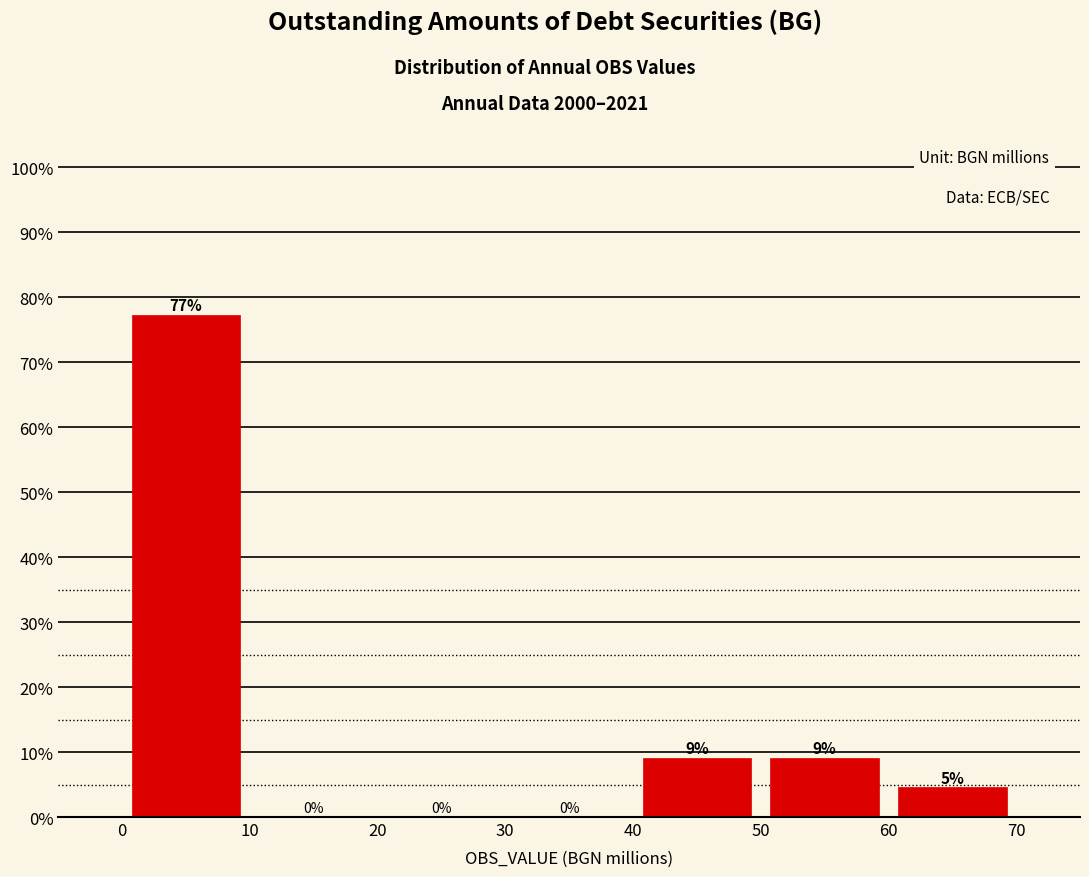

Over which range of the x-axis is the bar tallest?

0 to 10